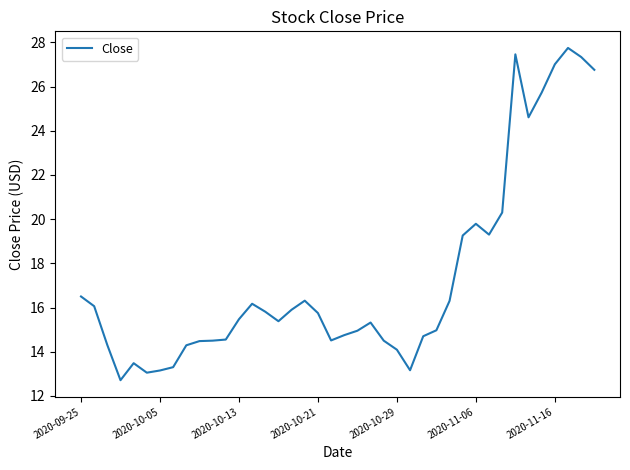

What is the difference between the maximum and minimum values?

15.0